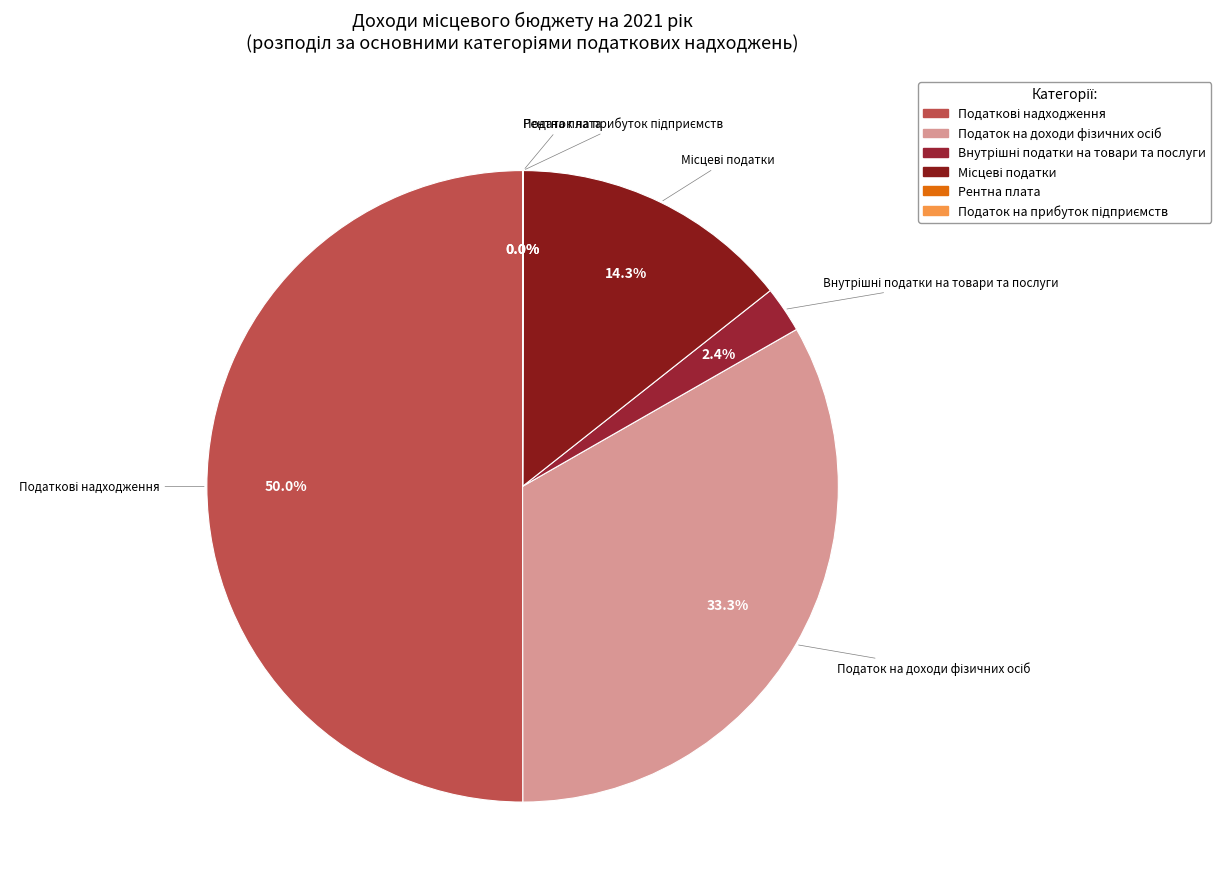

How many segments does this pie chart have?

6